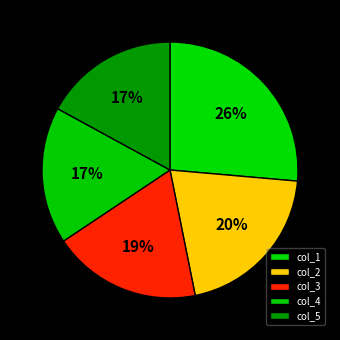

What is the change in value from col_1 to col_4?

-1106